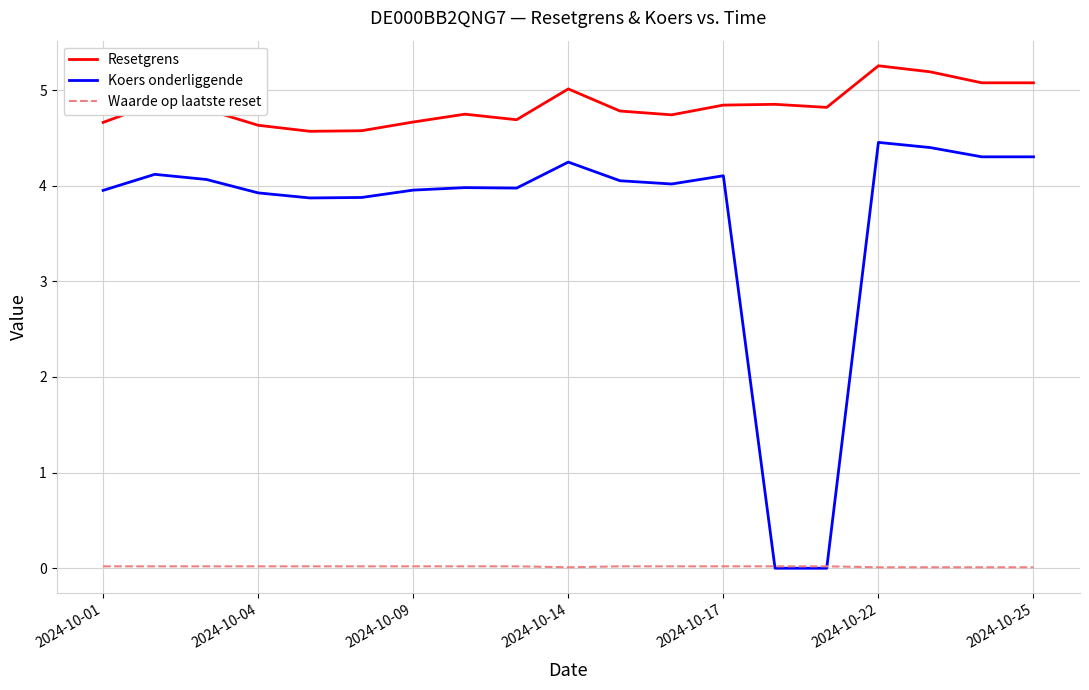

What is the greatest value displayed?

5.3